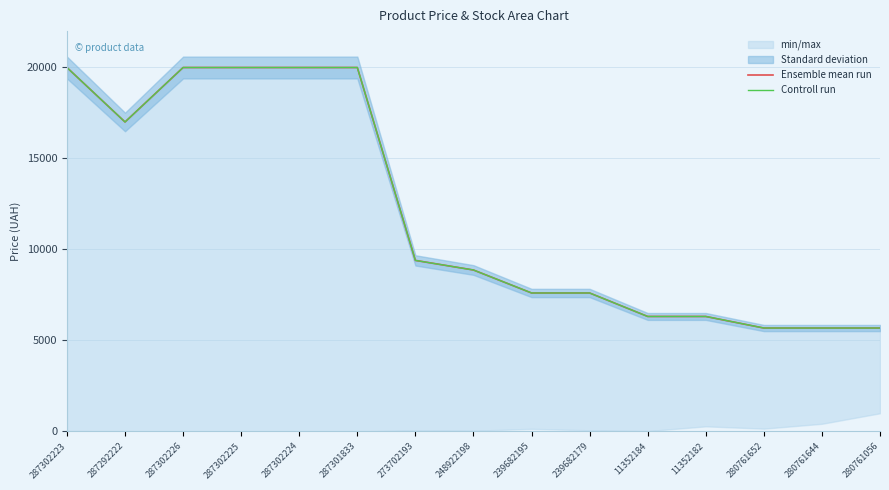

At which category does Ensemble mean run reach its first local valley?

287292222